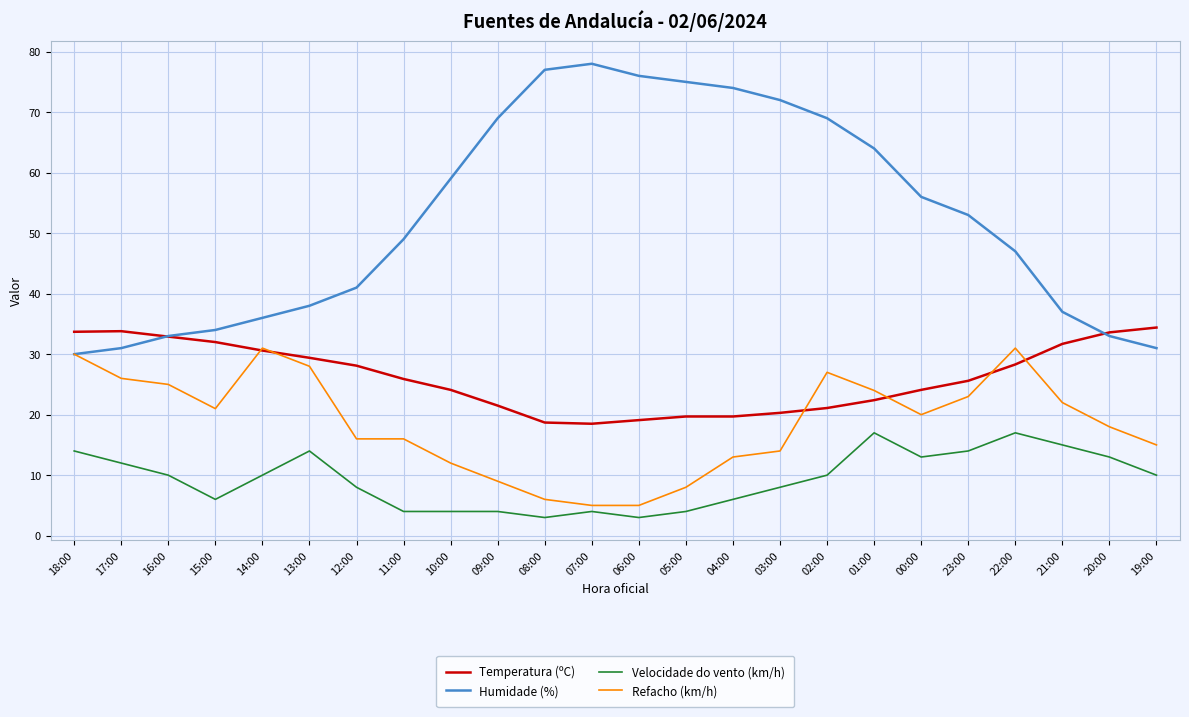

Count the number of categories in the chart.

24